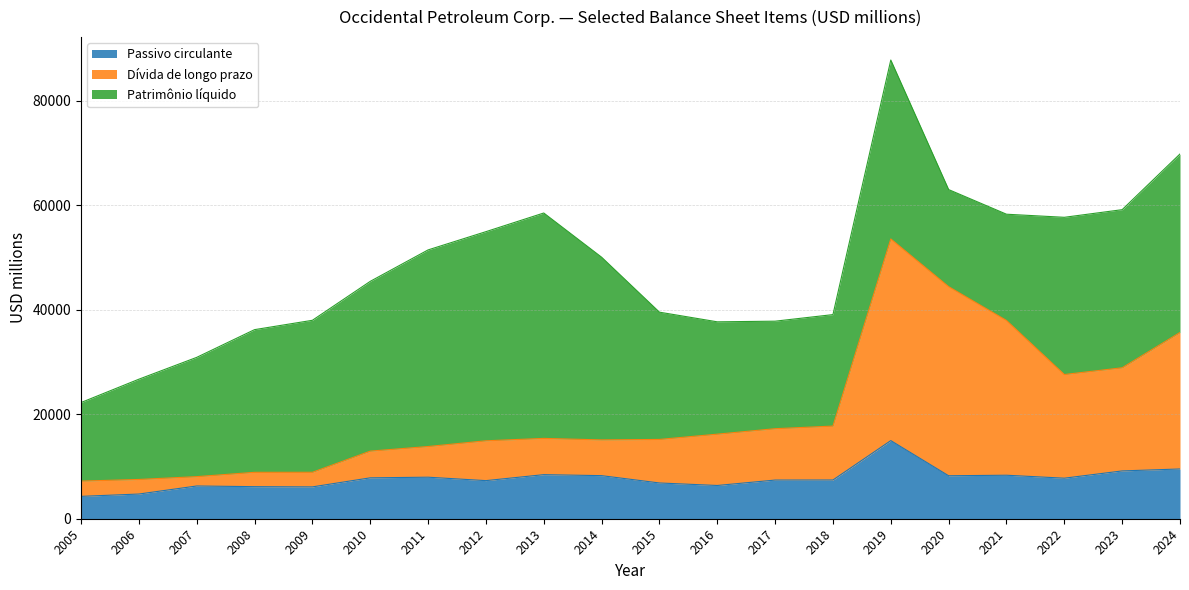

What is the smallest value displayed?

4280